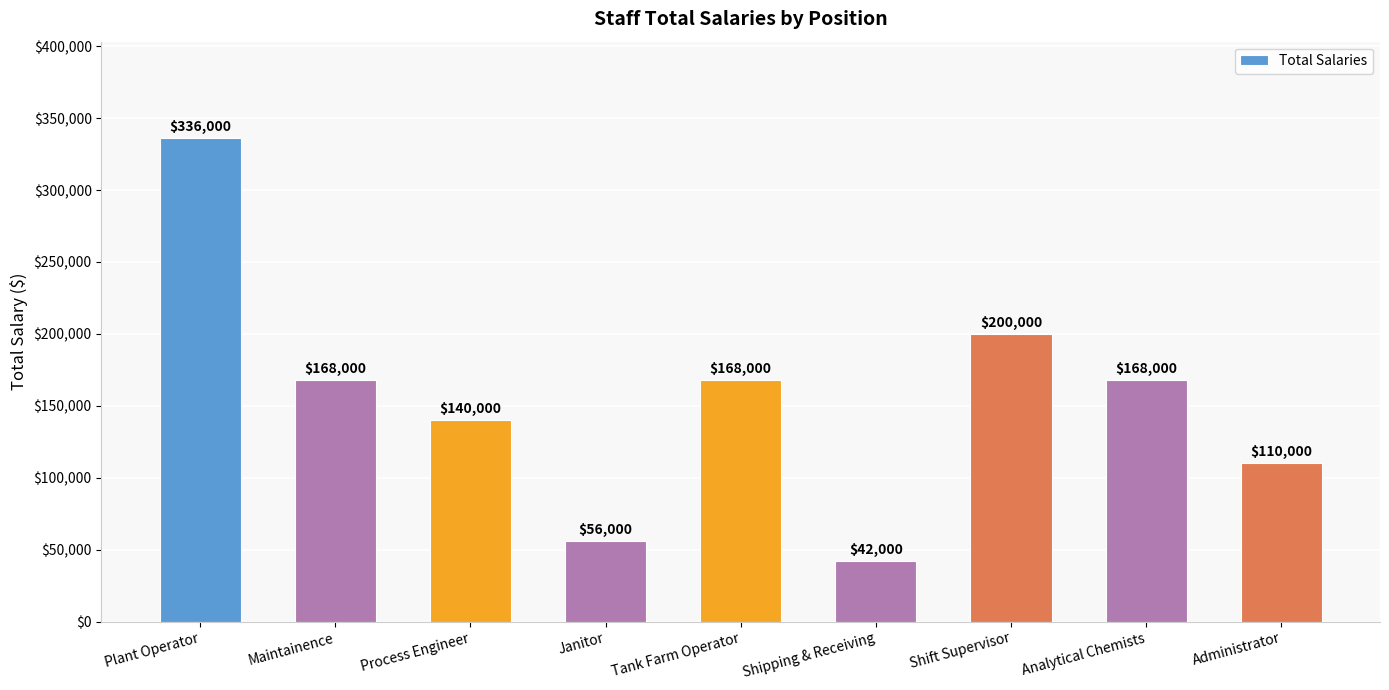

What is the smallest value displayed?

42000